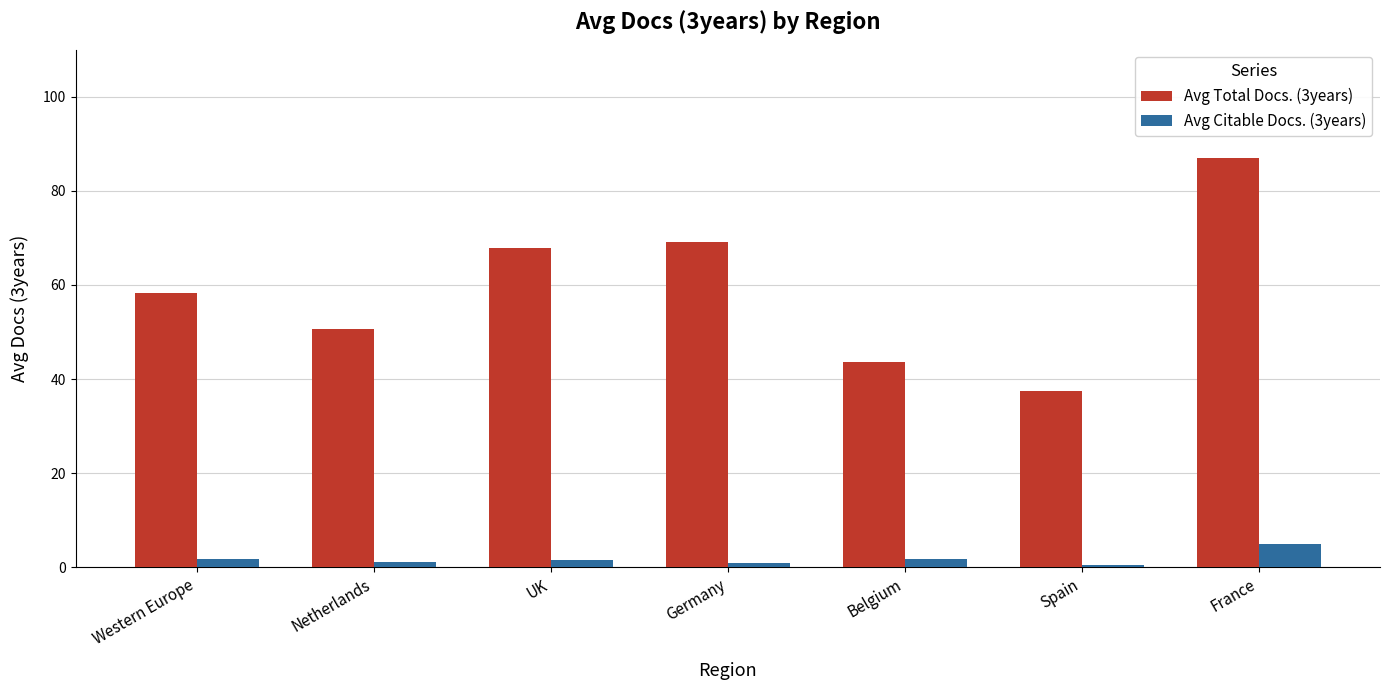

What is the average value of the Avg Citable Docs. (3years) series?

1.8